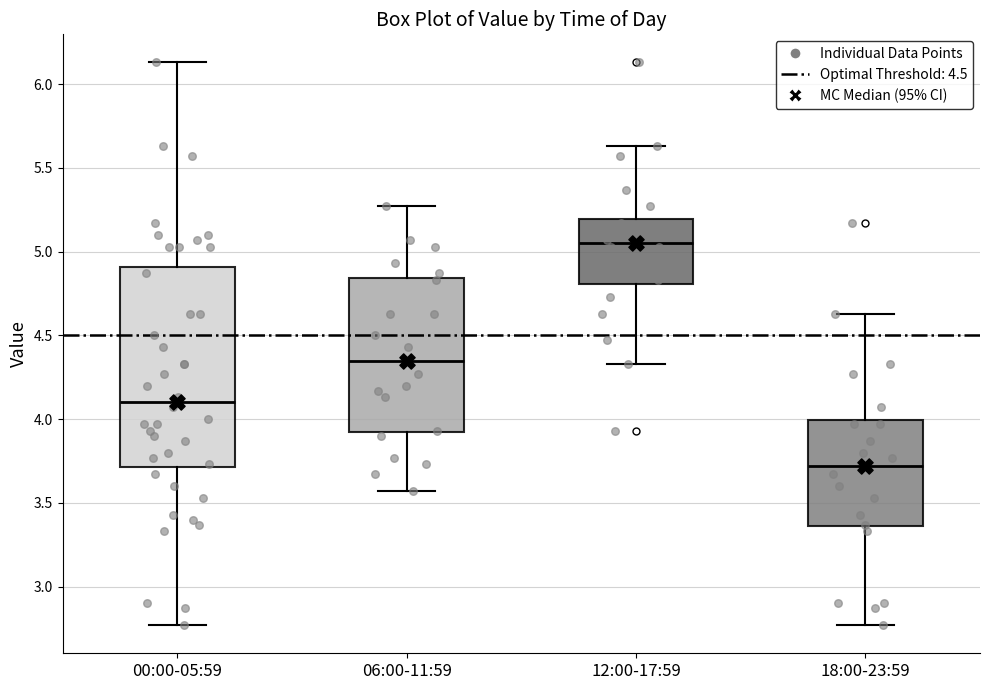

Reading left to right, read every box against the y-axis: the position of its median line, the range the box covers, and the ends of its whiskers. The values are not printed on the chart, so give them approximately, as read against the axis.

00:00-05:59: median 4.10, box 3.70 to 4.90, whiskers 2.75 to 6.15
06:00-11:59: median 4.35, box 3.90 to 4.85, whiskers 3.55 to 5.25
12:00-17:59: median 5.05, box 4.80 to 5.20, whiskers 4.35 to 5.65
18:00-23:59: median 3.70, box 3.35 to 4.00, whiskers 2.75 to 4.65